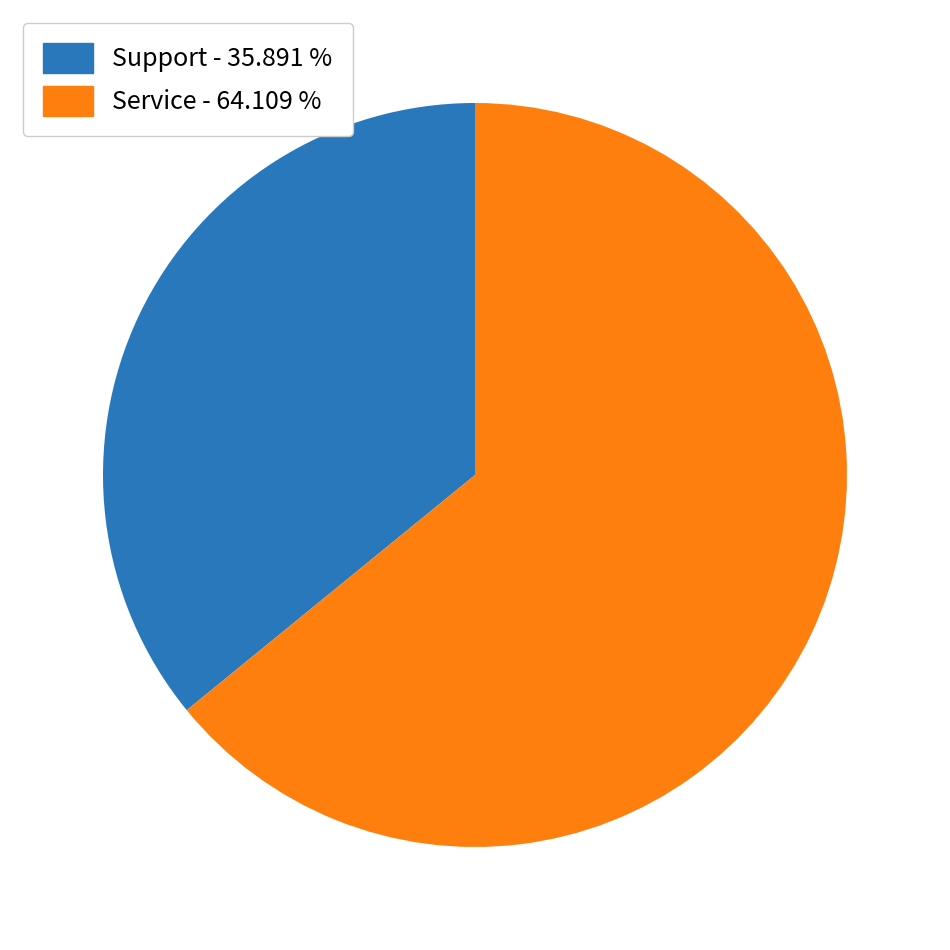

Is there any slice that represents more than half of the pie?

Yes